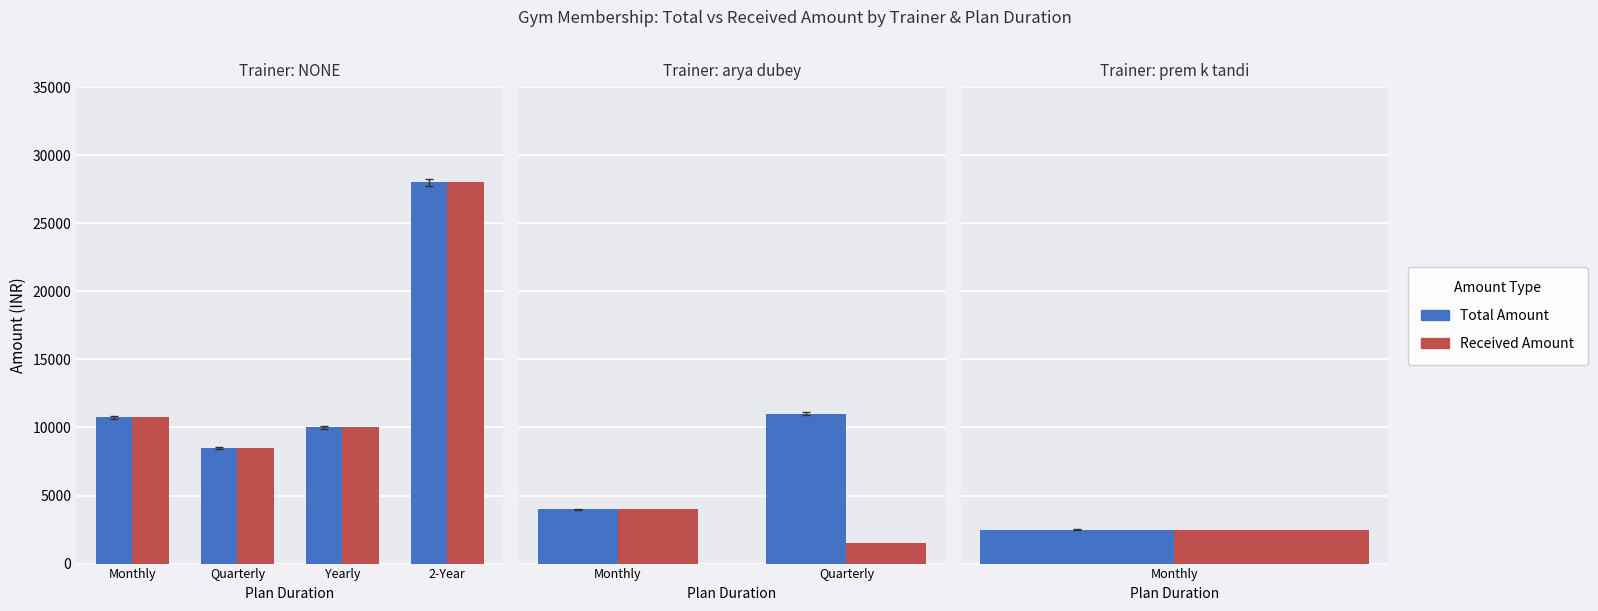

Are the bars horizontal?

No